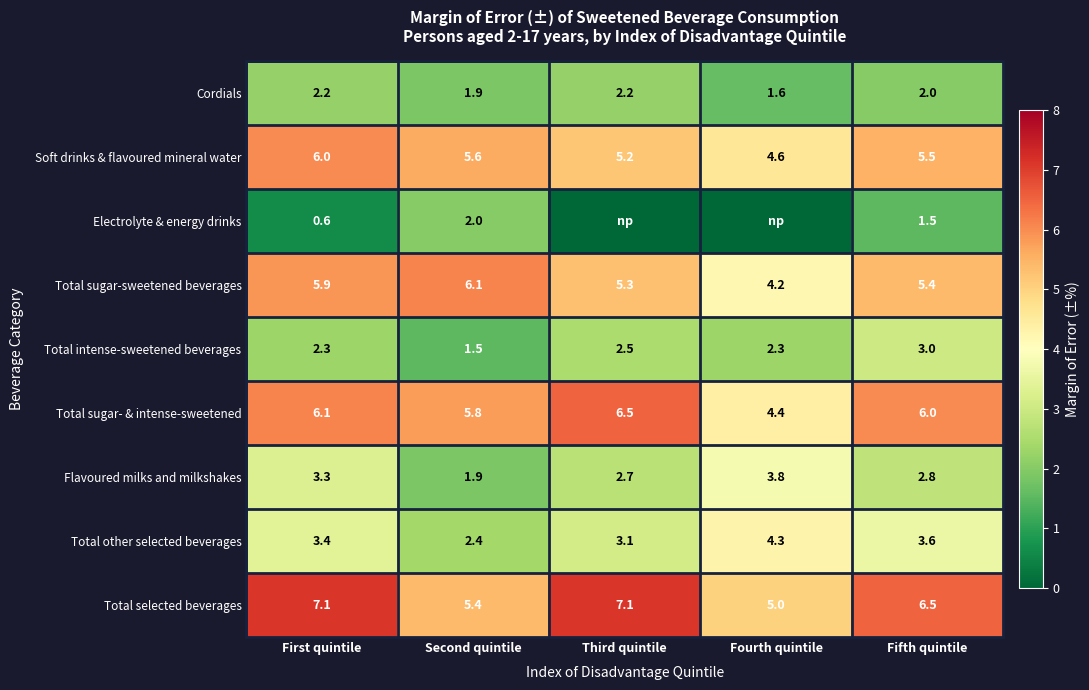

What is the difference between the highest and lowest values at Second quintile?

4.6